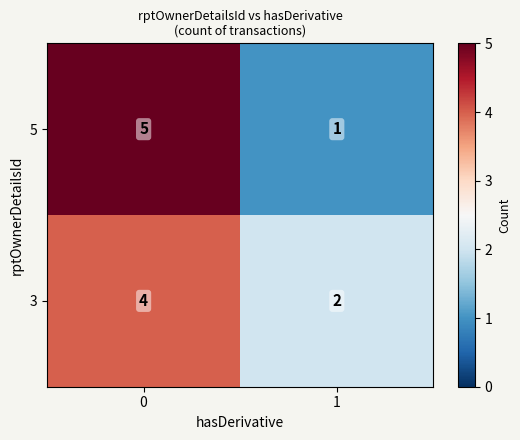

At 1, list the series in order from largest to smallest.

3, 5